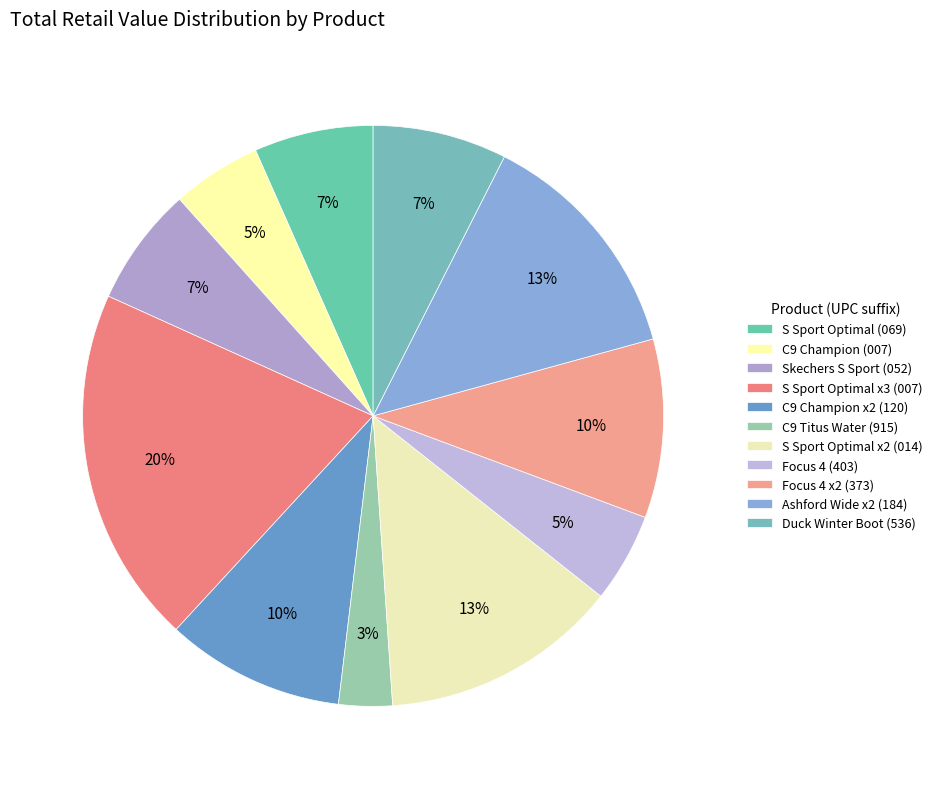

Does any single category account for the majority?

No